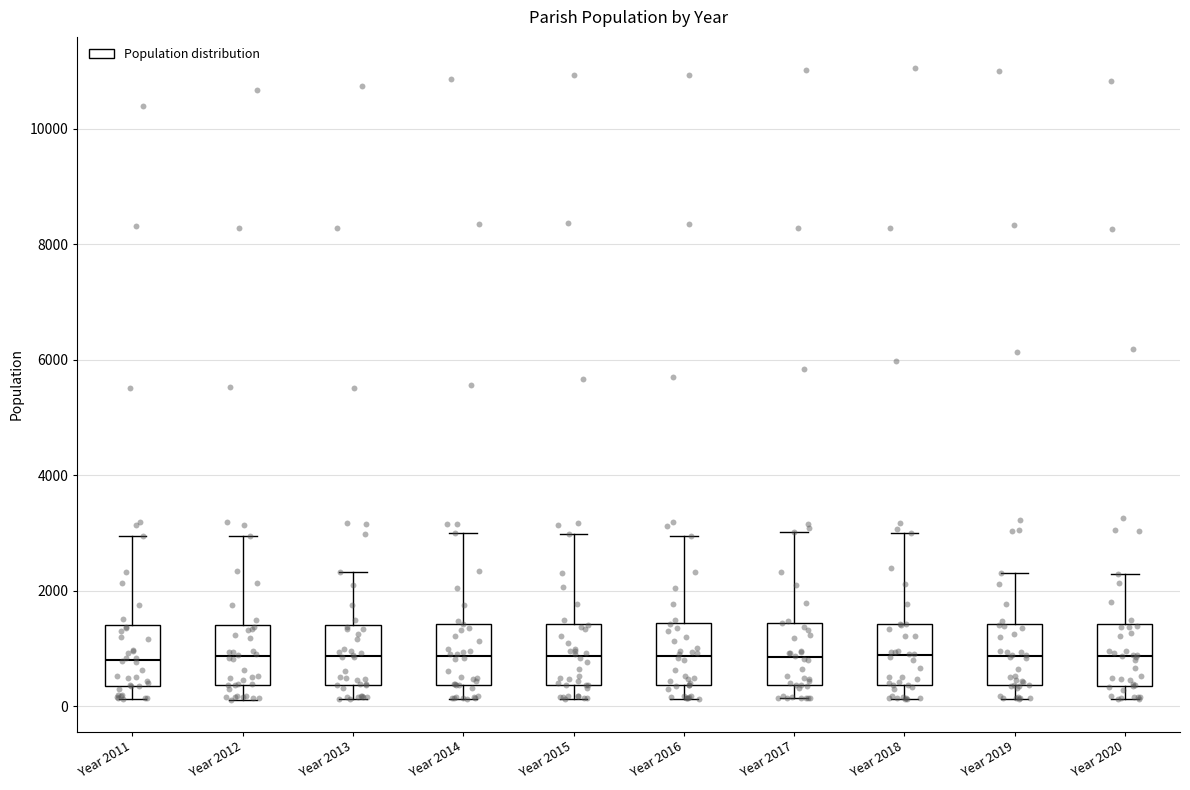

Reading left to right, transcribe this box plot: for each box, give where its median line is, the range the box spans, and where its two whiskers end, as read against the y-axis. The values are not printed on the chart, so give them approximately, as read against the axis.

Year 2011: median 800, box 400 to 1400, whiskers 200 to 3000
Year 2012: median 800, box 400 to 1400, whiskers 200 to 3000
Year 2013: median 800, box 400 to 1400, whiskers 200 to 2400
Year 2014: median 800, box 400 to 1400, whiskers 200 to 3000
Year 2015: median 800, box 400 to 1400, whiskers 200 to 3000
Year 2016: median 800, box 400 to 1400, whiskers 200 to 3000
Year 2017: median 800, box 400 to 1400, whiskers 200 to 3000
Year 2018: median 800, box 400 to 1400, whiskers 200 to 3000
Year 2019: median 800, box 400 to 1400, whiskers 200 to 2400
Year 2020: median 800, box 400 to 1400, whiskers 200 to 2200